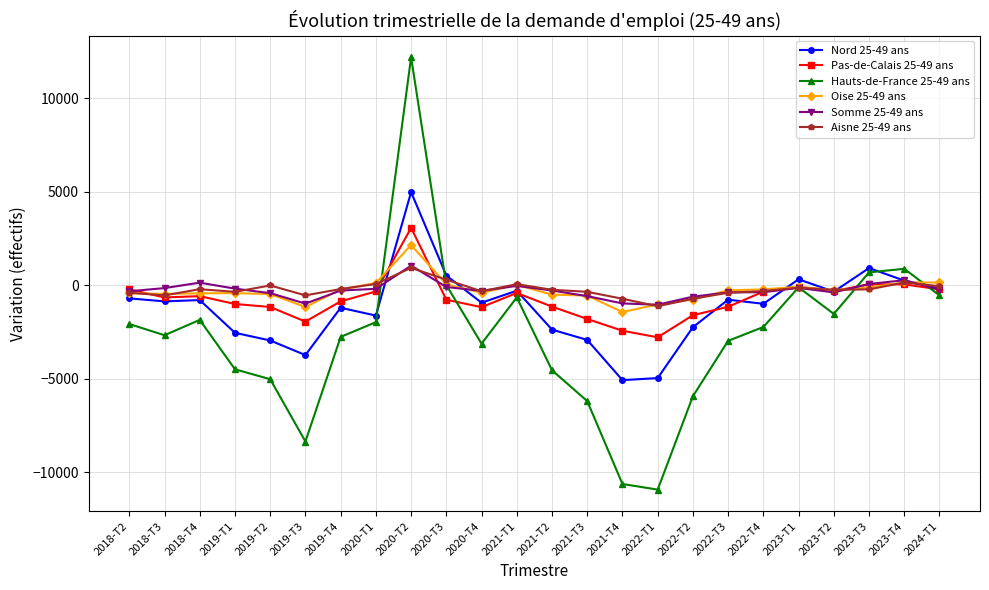

What is the label of the 10th point from the right?

2021-T4